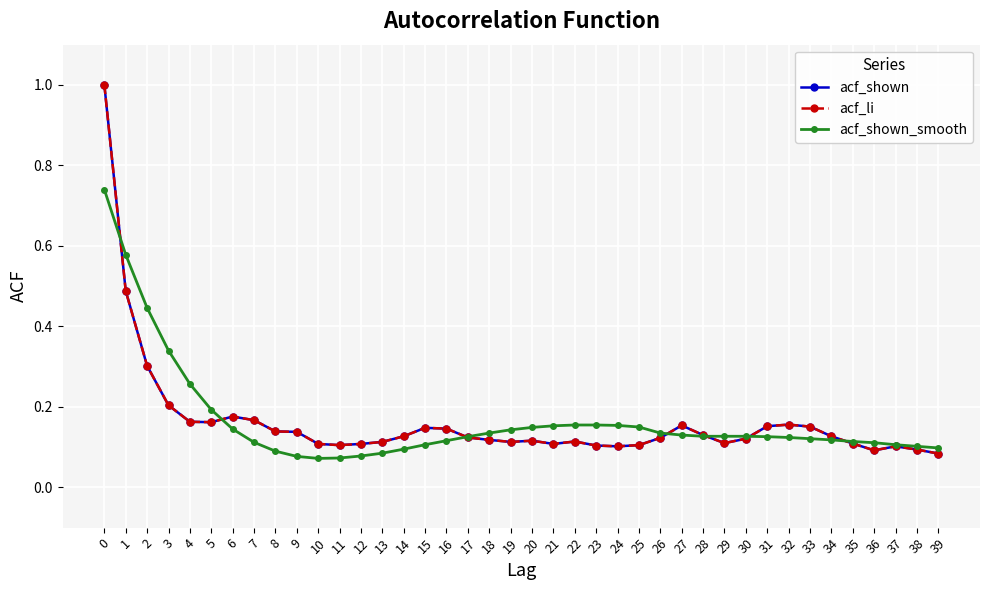

Rank the series by their maximum value, from lowest to highest.

acf_shown_smooth, acf_shown, acf_li